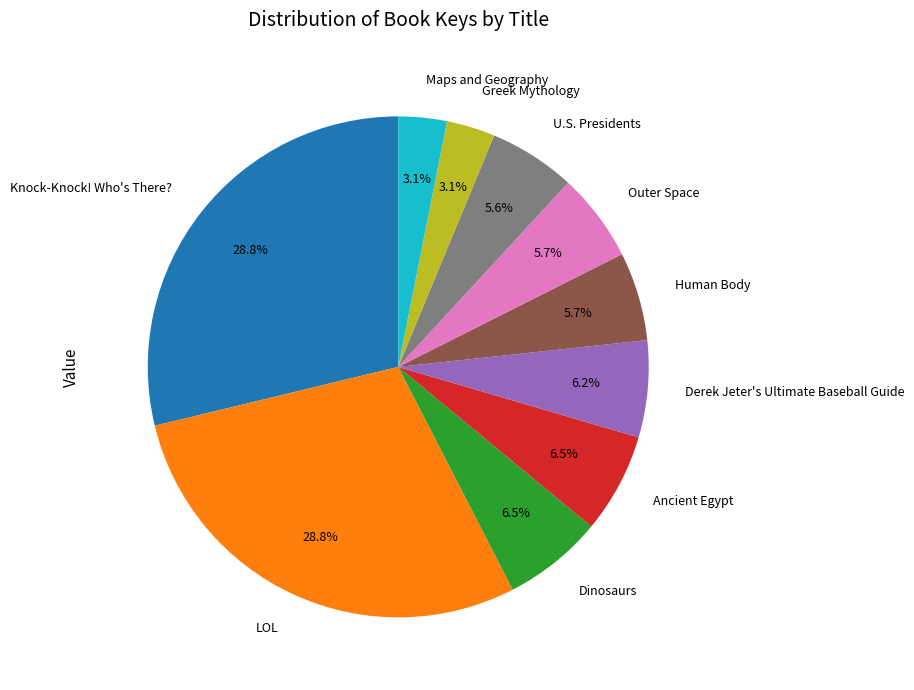

Approximately how many times larger is the value at Derek Jeter's Ultimate Baseball Guide compared to LOL?

0.2